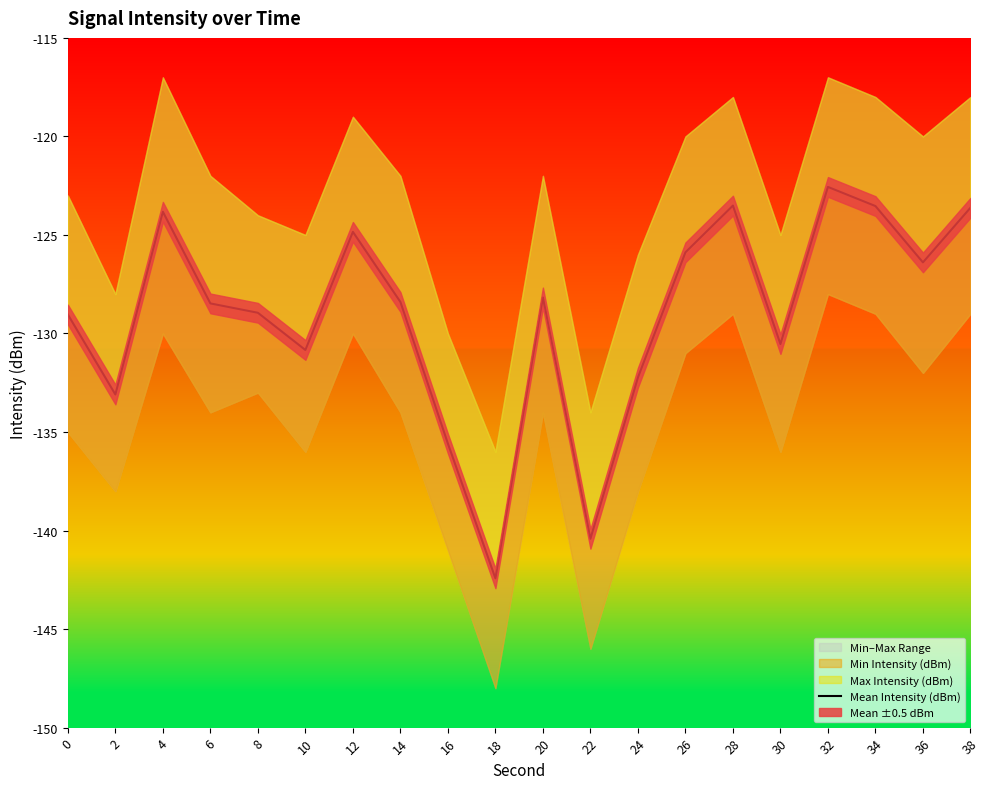

List the labels in order of value, smallest first.

18, 22, 16, 2, 24, 10, 30, 0, 8, 6, 14, 20, 36, 26, 12, 4, 38, 34, 28, 32